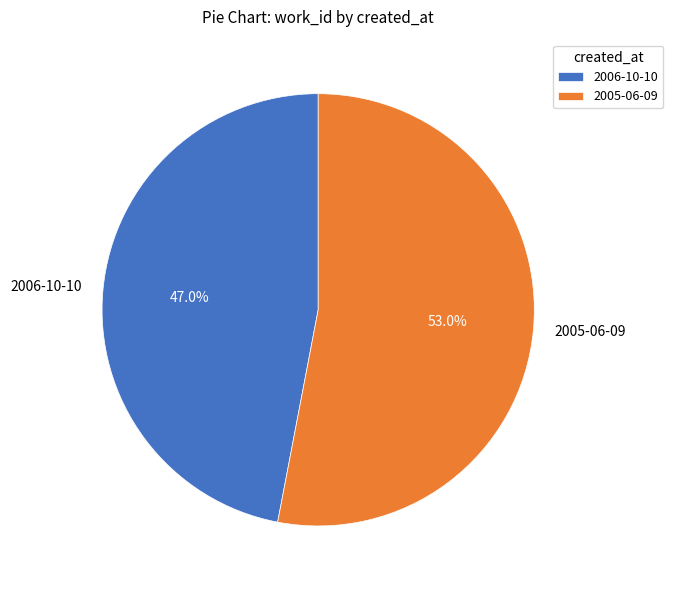

Which category has the smallest portion of the pie?

2006-10-10